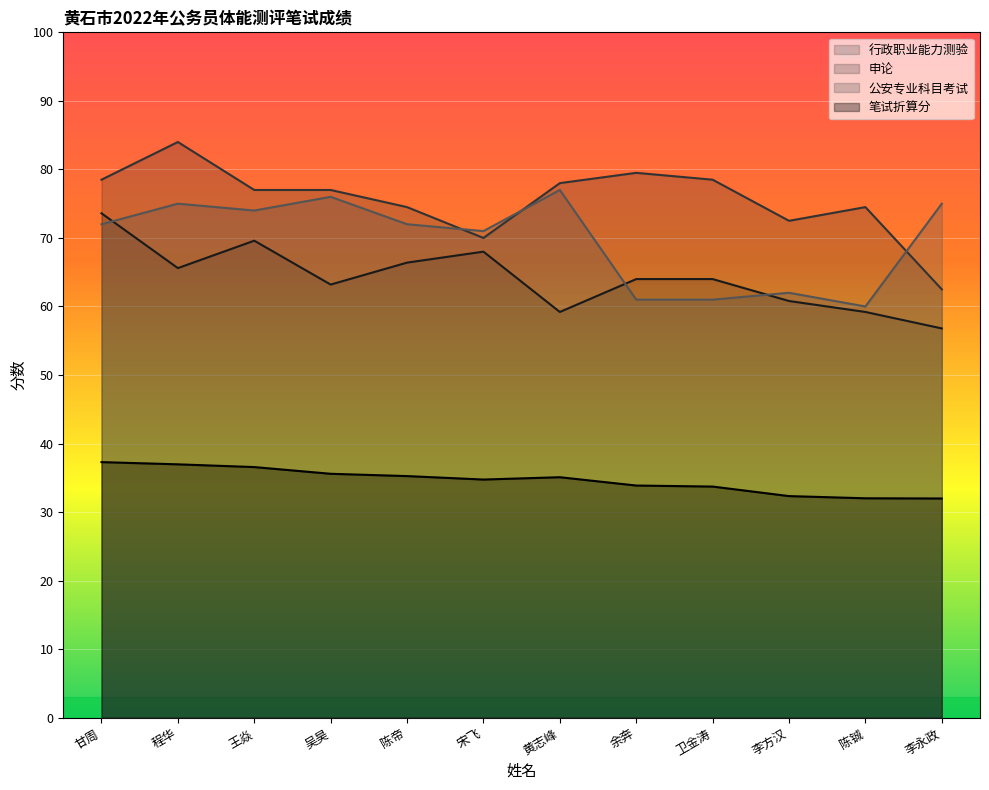

True or false: 申论 has more than 1 points higher than both neighbors.

True